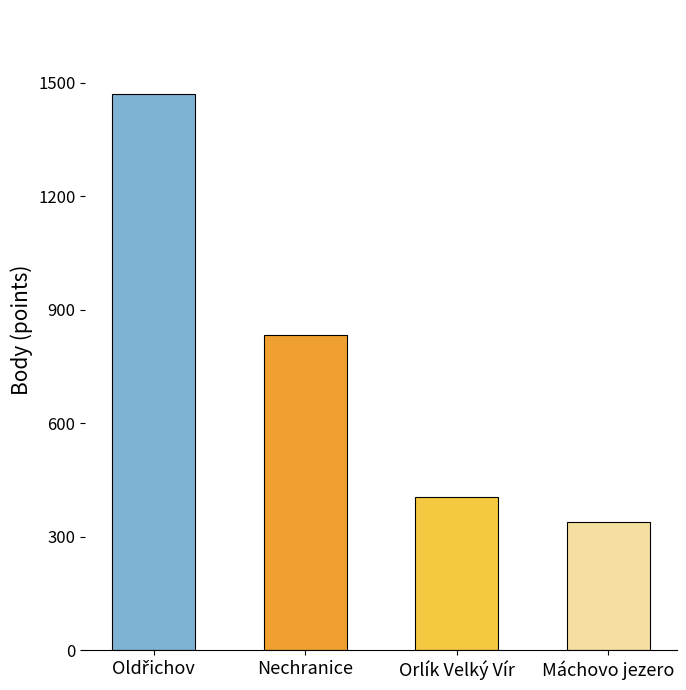

Reading left to right, transcribe all the data shown in this chart.

1471	833	404	338